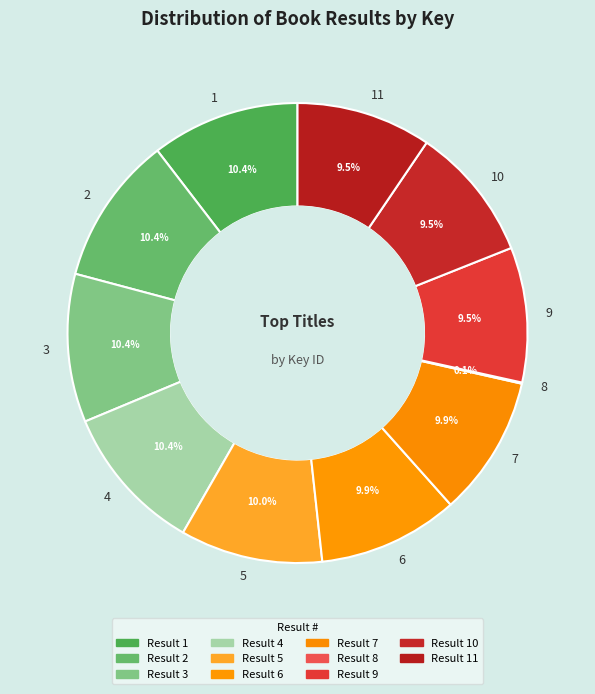

What portion of the pie excludes 6?

90.1%